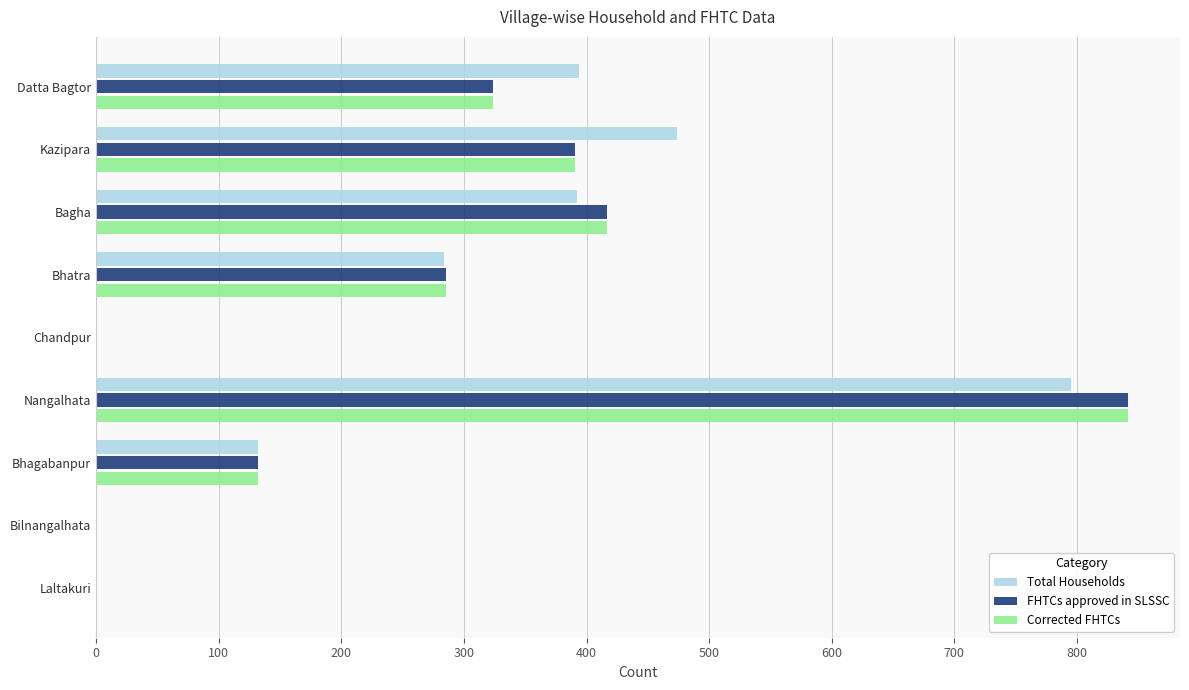

The Total Households series shows -441 at Laltakuri. True or false?

False